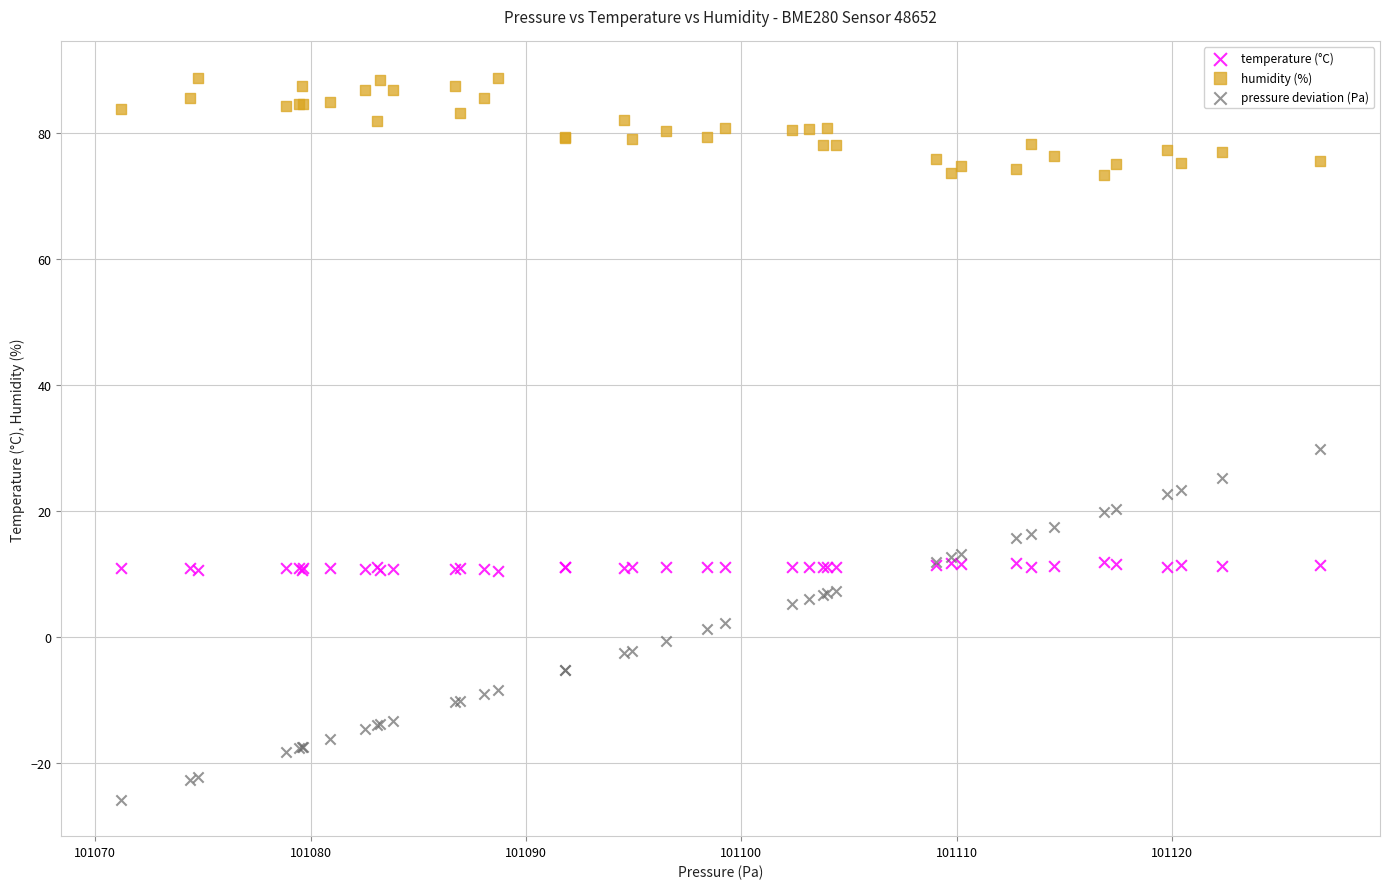

What are all the series names shown in the legend?

temperature (°C), humidity (%), pressure deviation (Pa)